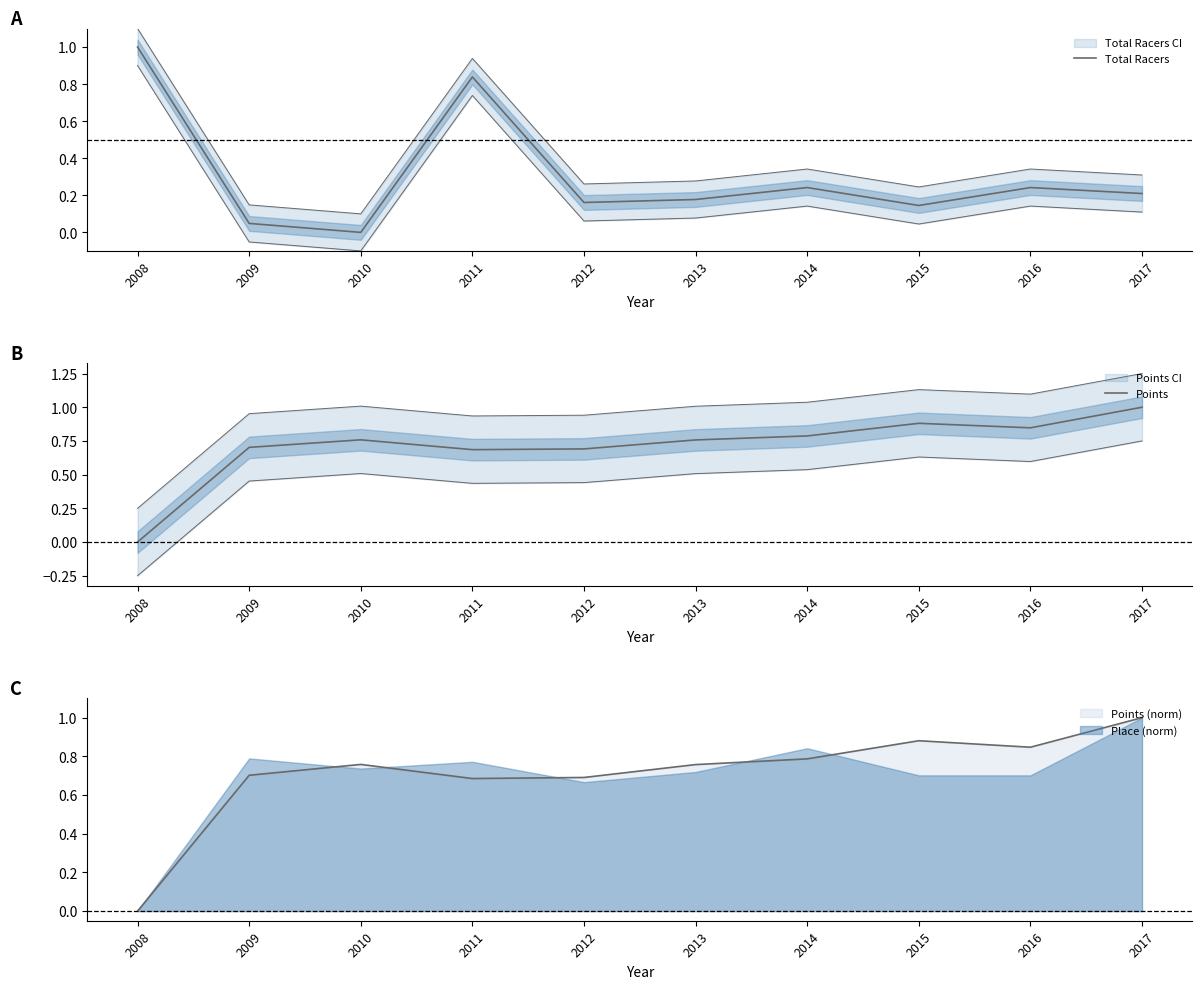

What is the value of the Points point at the 7th from the left?

0.8